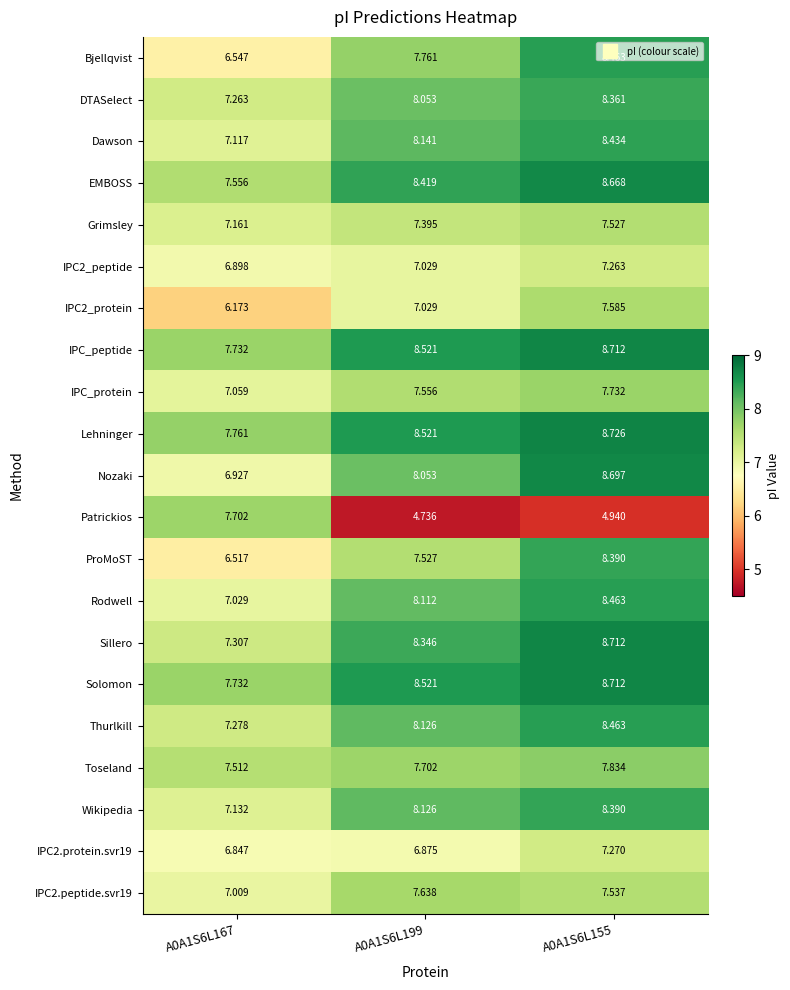

Is the value of IPC_peptide at A0A1S6L155 greater than the value of Lehninger at A0A1S6L199?

Yes